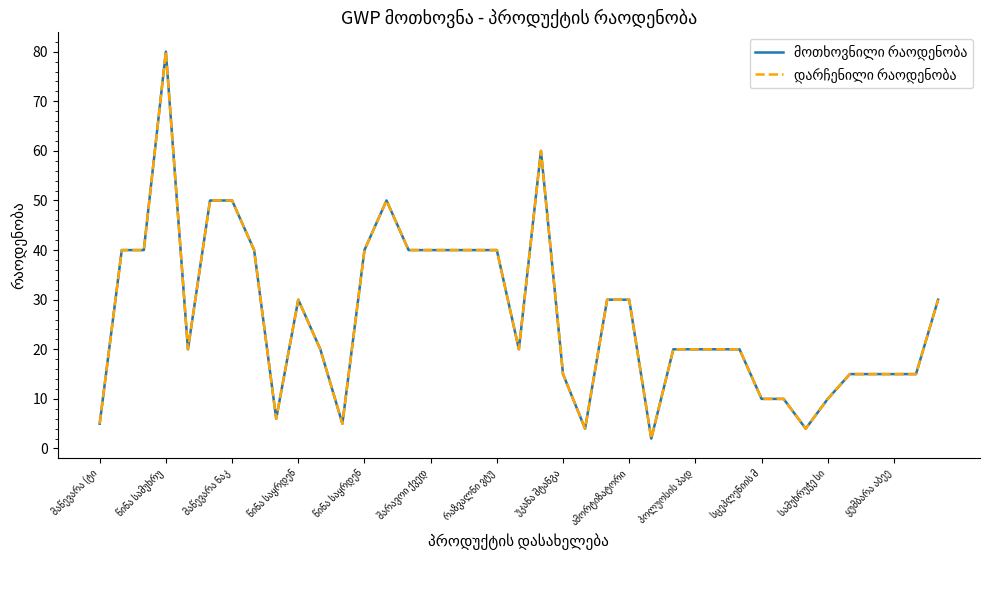

What is the difference between the maximum and minimum values in the მოთხოვნილი რაოდენობა series?

78